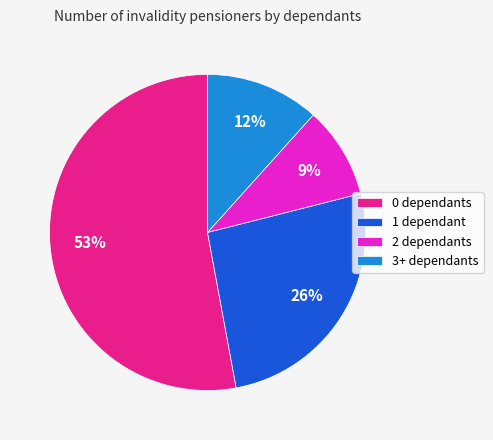

True or false: 3+ dependants accounts for 12% of the total.

True